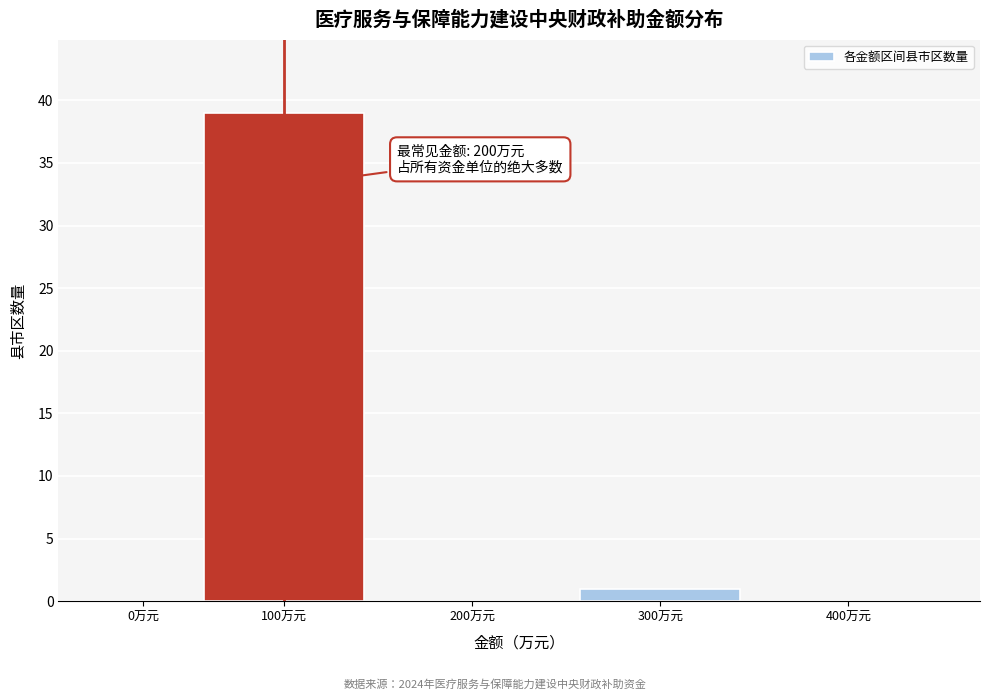

Reading left to right, transcribe all the data shown in this chart.

0万元=0	100万元=39	200万元=0	300万元=1	400万元=0